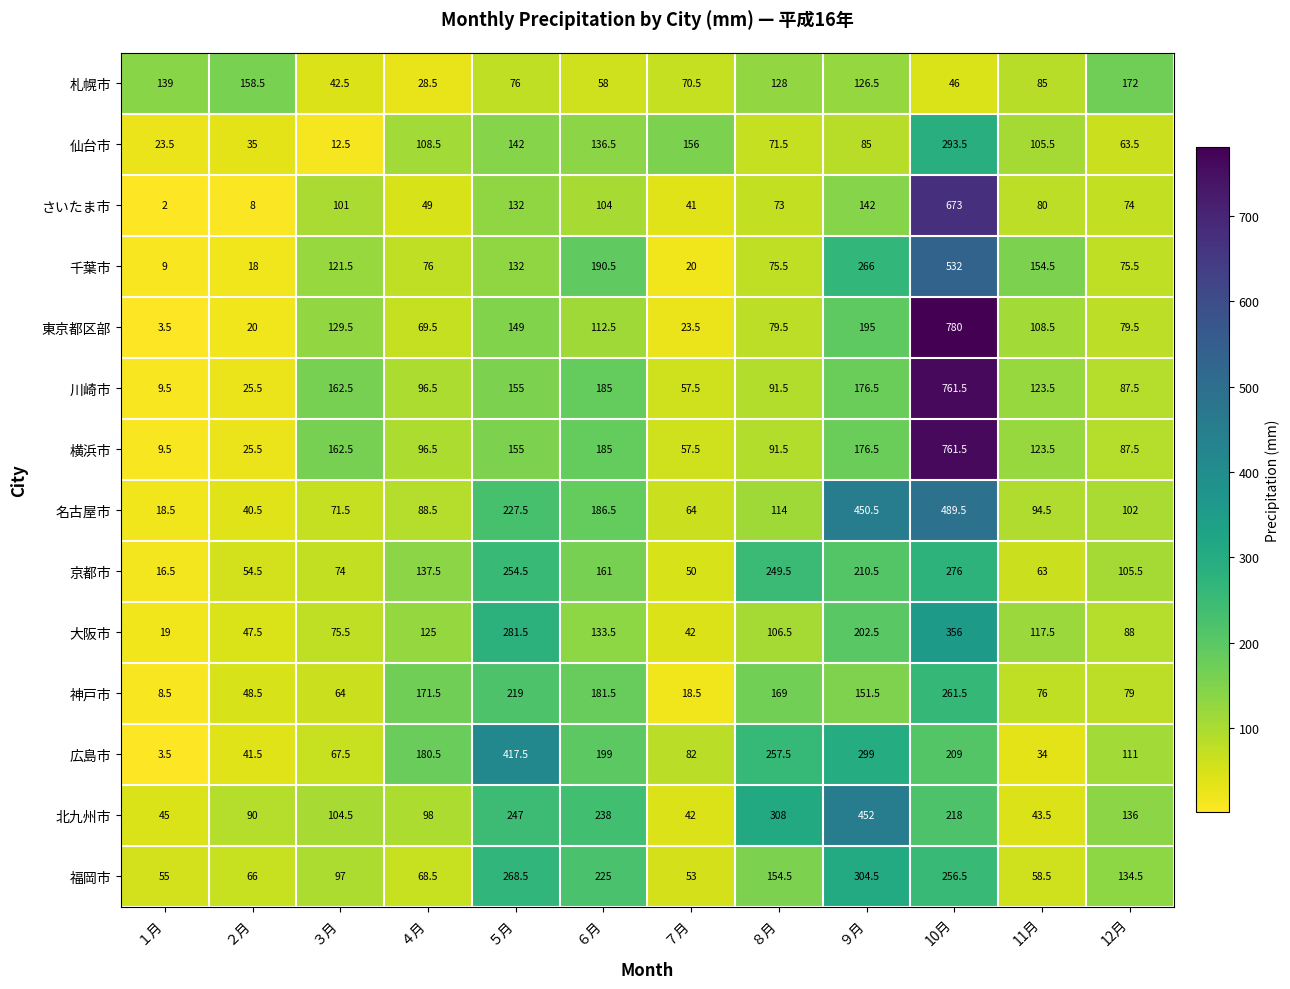

Rank the categories by 広島市 value from highest to lowest.

５月, ９月, ８月, 10月, ６月, ４月, 12月, ７月, ３月, ２月, 11月, １月